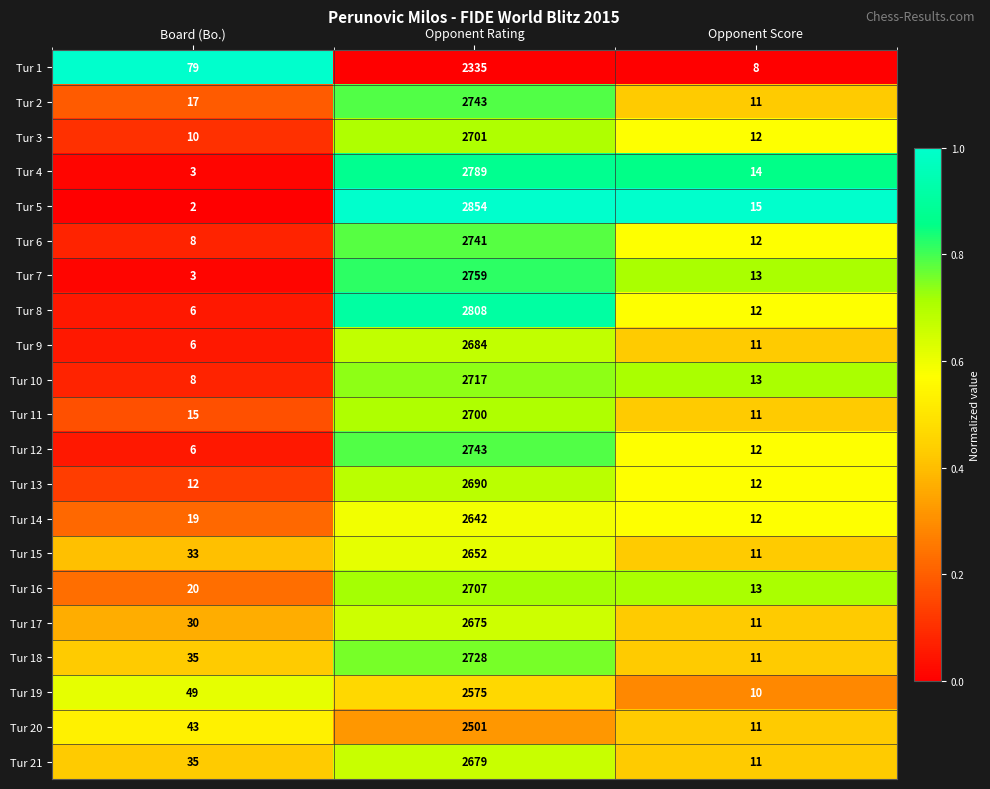

What is the sum of the Tur 16 values at Opponent Score and Opponent Rating?

2720